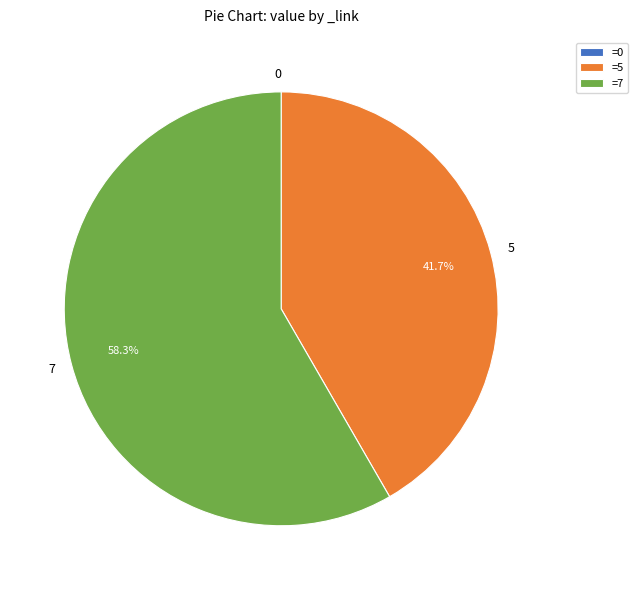

How much of the chart is everything except 7?

41.7%